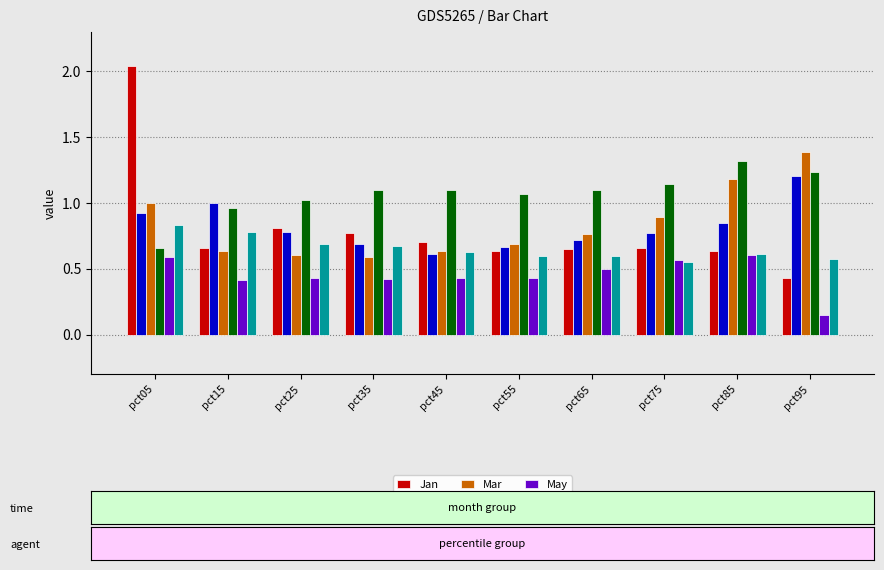

Rank the series by their maximum value, from lowest to highest.

May, Jun, Feb, Apr, Mar, Jan